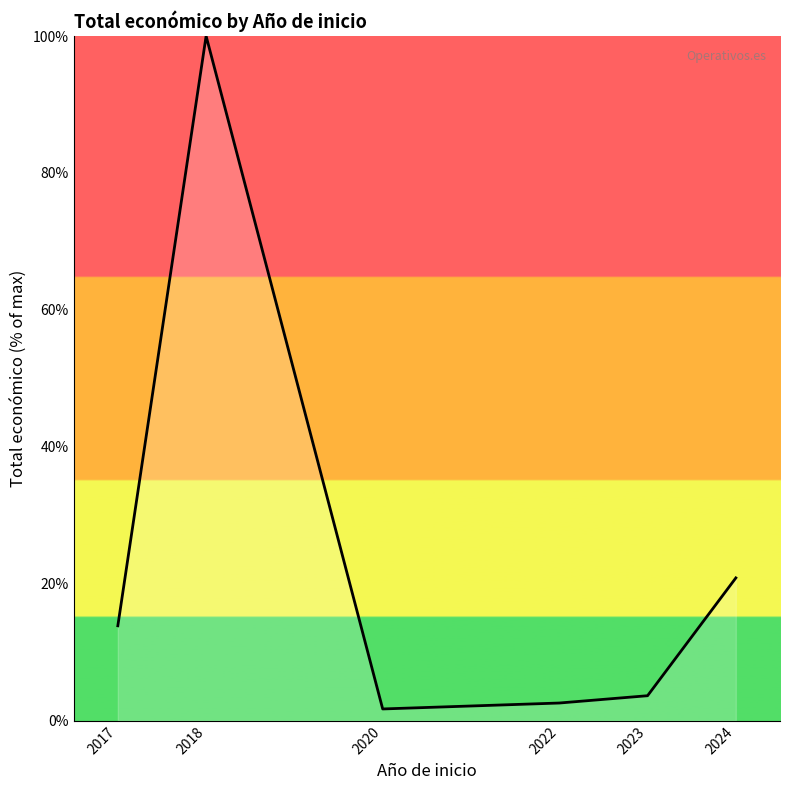

True or false: the data shows 20.9 at 2024.

True